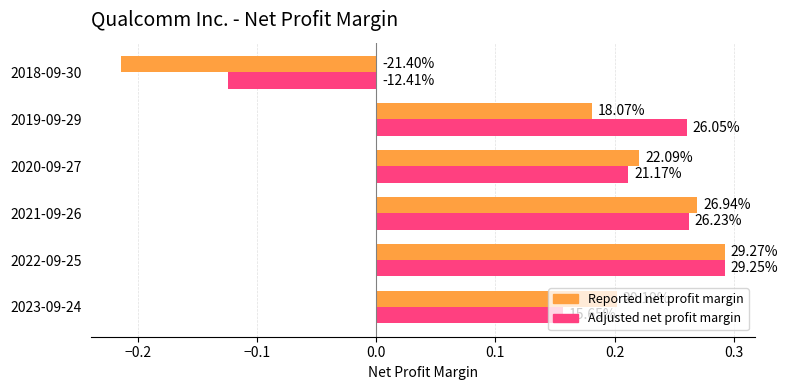

What are all the series names shown in the legend?

Reported net profit margin, Adjusted net profit margin